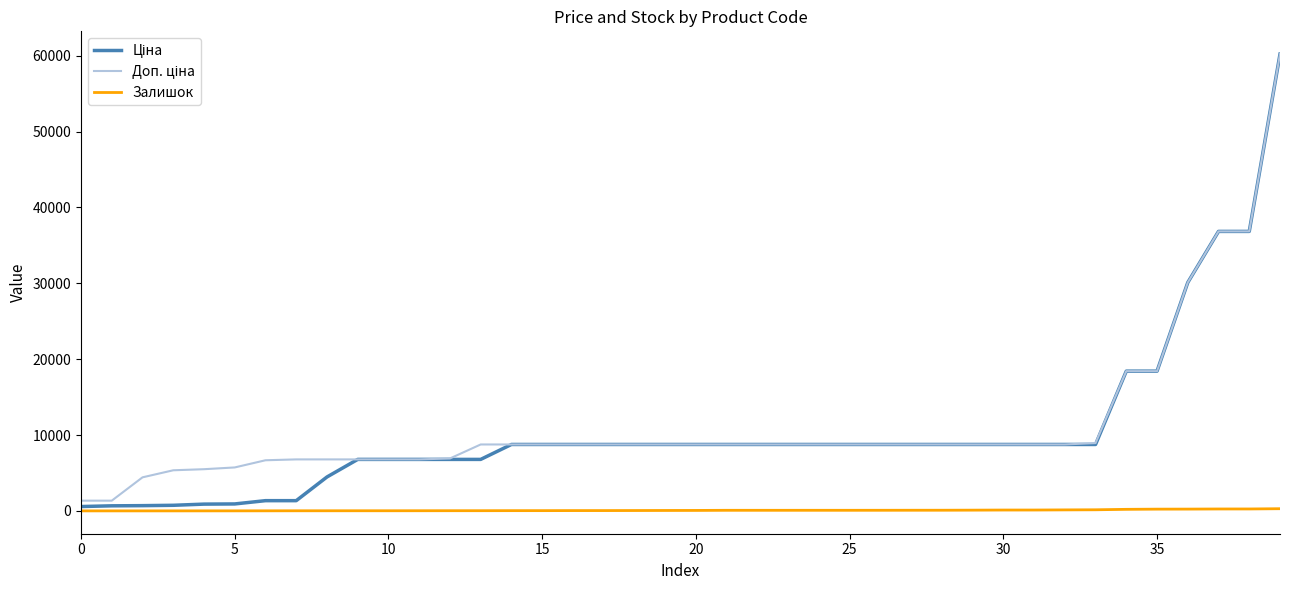

Reading left to right, transcribe all the data shown in this chart.

Ціна: 572.7	667.4	691.0	737.2	892.2	915.8	1347.9	1347.9	4470.6	6787.1	6787.1	6787.1	6787.1	6787.1	8755.5	8755.5	8755.5	8755.5	8755.5	8755.5	8755.5	8755.5	8755.5	8755.5	8755.5	8755.5	8755.5	8755.5	8755.5	8755.5	8755.5	8755.5	8755.5	8755.5	18420.9	18420.9	30102.8	36841.8	36841.8	60205.6
Доп. ціна: 1348.0	1348.0	4423.0	5353.1	5495.0	5727.0	6673.6	6787.1	6787.1	6787.1	6787.1	6787.1	6910.3	8755.5	8755.5	8755.5	8755.5	8755.5	8755.5	8755.5	8755.5	8755.5	8755.5	8755.5	8755.5	8755.5	8755.5	8755.5	8755.5	8755.5	8755.5	8755.5	8755.5	8941.2	18420.9	18420.9	30102.8	36841.8	36841.8	60205.6
Залишок: 0.0	0.0	0.0	0.0	2.0	4.0	8.0	13.0	14.0	16.0	16.0	19.0	23.0	24.0	31.0	32.0	40.0	41.0	47.0	55.0	60.0	77.0	77.0	77.0	78.0	78.0	80.0	84.0	86.0	97.0	112.0	113.0	131.0	146.0	204.0	230.0	235.0	251.0	253.0	287.0